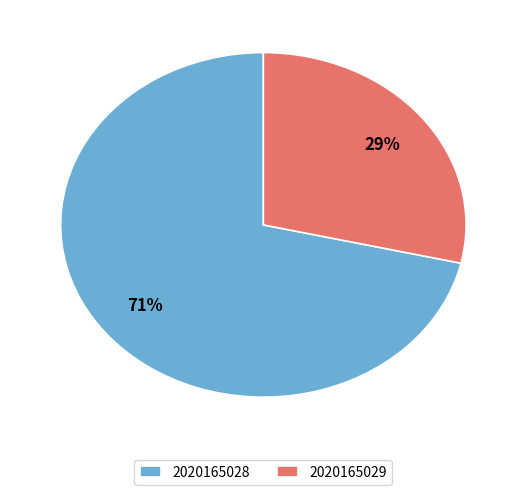

To the nearest percent, what is the combined percentage of 2020165028 and 2020165029?

100%